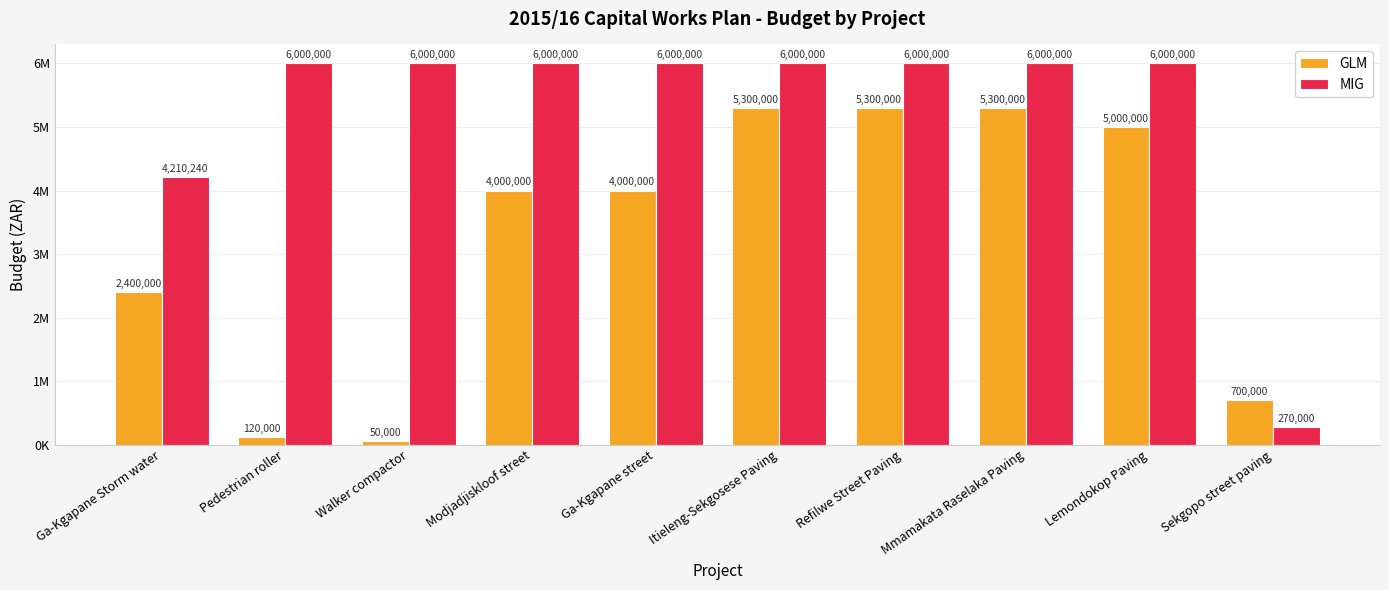

What is the difference between the highest and lowest values at Modjadjiskloof street?

2000000